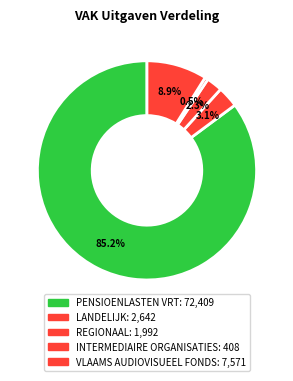

To the nearest percent, what is the difference between the VLAAMS AUDIOVISUEEL FONDS and REGIONAAL slice percentages?

7%